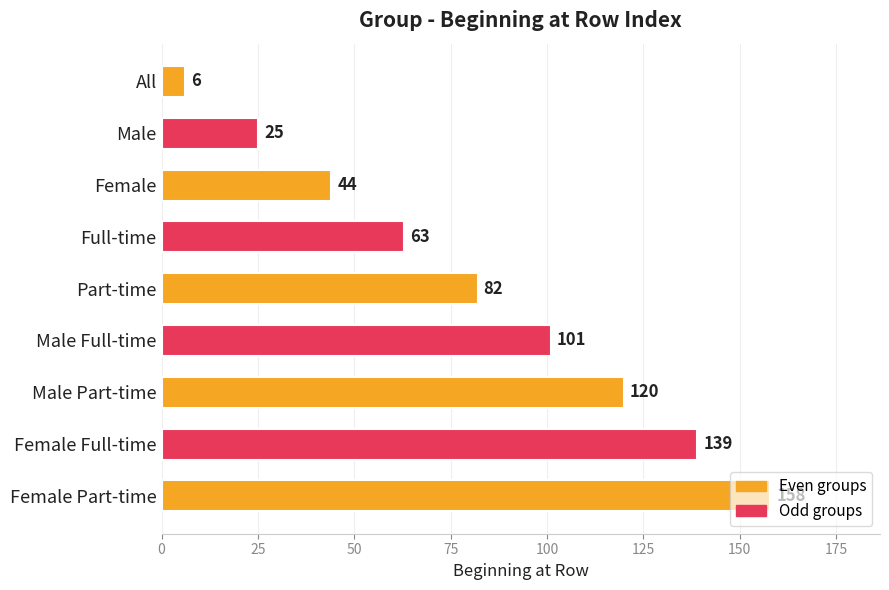

What is the difference between the second highest and minimum values?

133